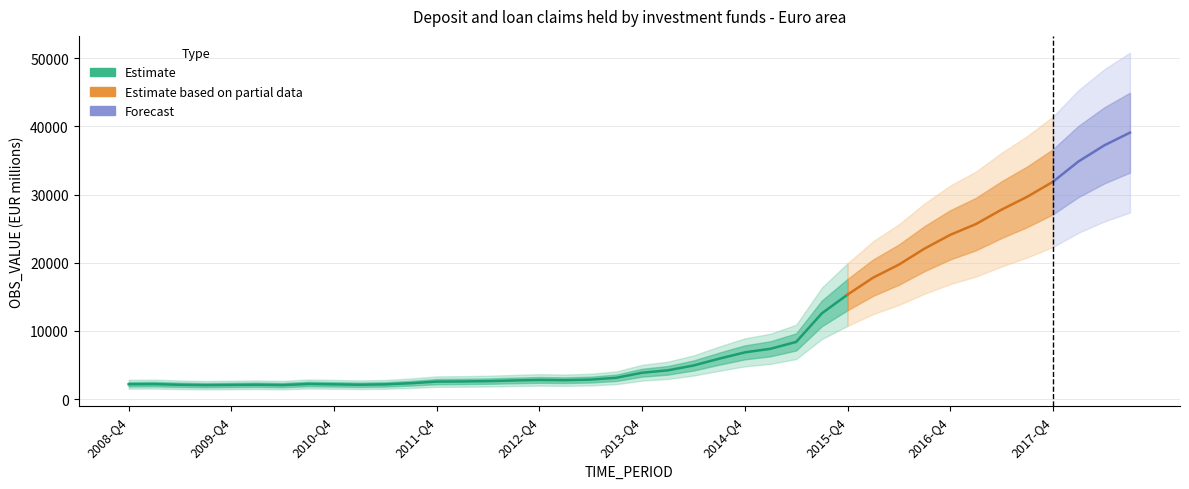

Reading left to right, extract all data points from this chart.

2008-Q4=2171.0	2009-Q1=2190.0	2009-Q2=2087.0	2009-Q3=2036.0	2009-Q4=2065.0	2010-Q1=2096.0	2010-Q2=2045.0	2010-Q3=2209.0	2010-Q4=2156.0	2011-Q1=2097.0	2011-Q2=2151.0	2011-Q3=2320.0	2011-Q4=2557.0	2012-Q1=2580.0	2012-Q2=2627.0	2012-Q3=2722.0	2012-Q4=2804.0	2013-Q1=2763.5	2013-Q2=2852.0	2013-Q3=3121.0	2013-Q4=3858.0	2014-Q1=4212.0	2014-Q2=4919.0	2014-Q3=5919.0	2014-Q4=6844.0	2015-Q1=7373.4	2015-Q2=8377.8	2015-Q3=12567.7	2015-Q4=15319.1	2016-Q1=17811.9	2016-Q2=19715.0	2016-Q3=22065.4	2016-Q4=24084.1	2017-Q1=25661.1	2017-Q2=27779.9	2017-Q3=29671.0	2017-Q4=31867.8	2018-Q1=34856.7	2018-Q2=37204.5	2018-Q3=39075.1